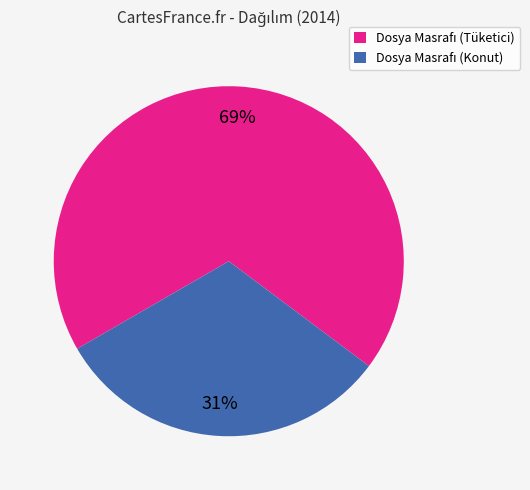

To the nearest percent, what is the average slice percentage?

50%